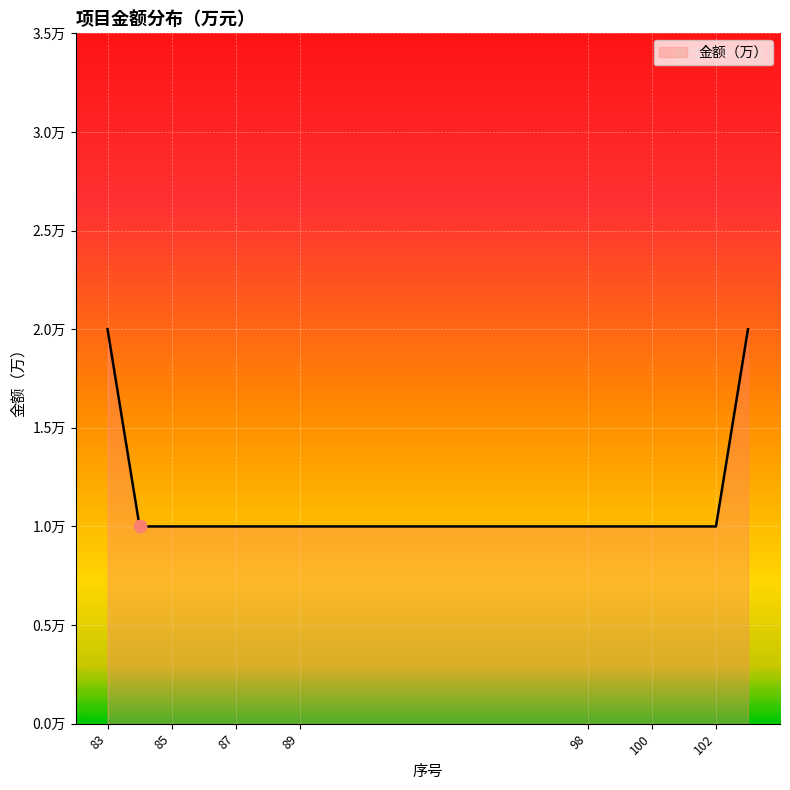

Is this an area chart (filled region under the line)?

Yes